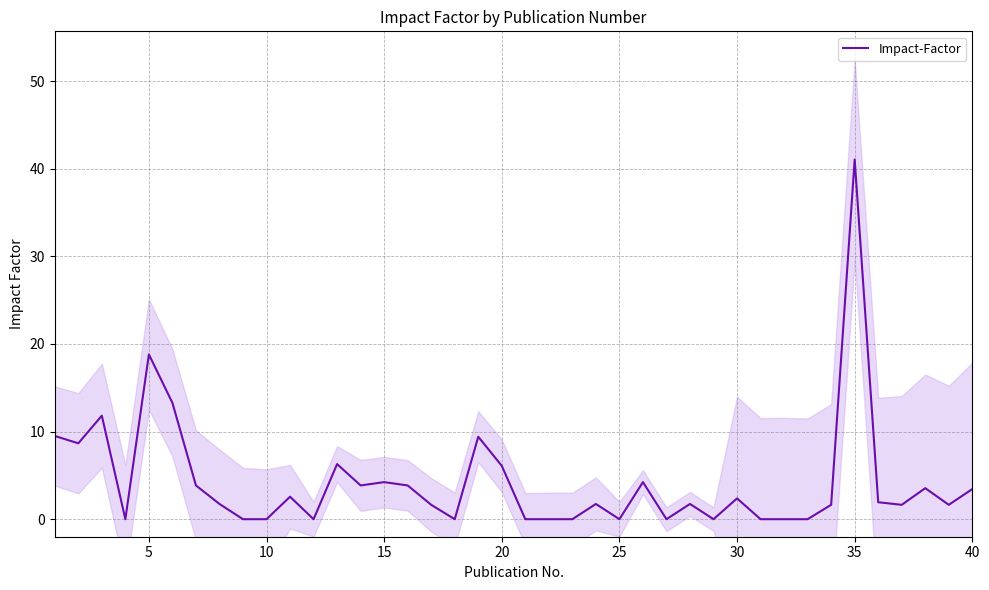

At which label does Impact-Factor reach its peak?

35